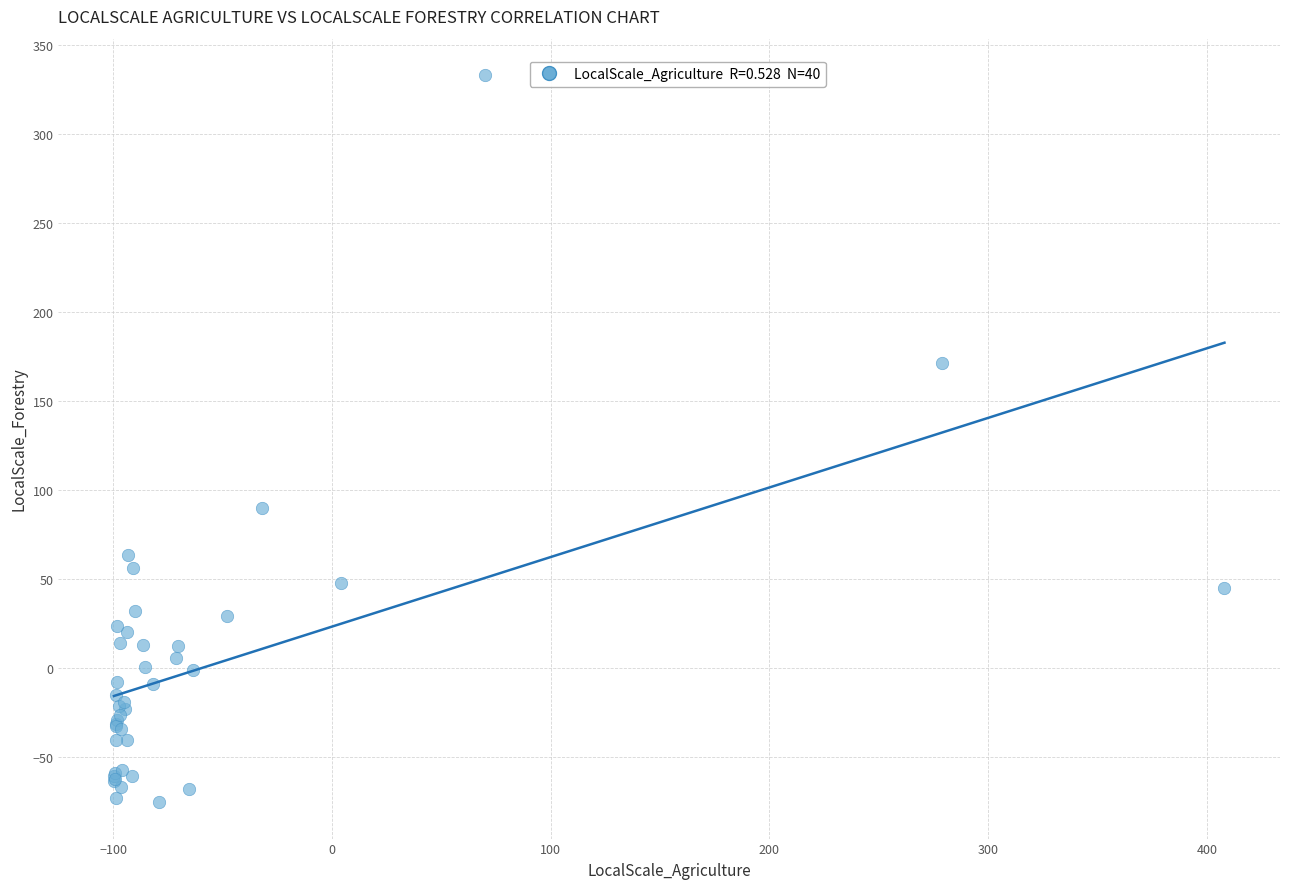

What Y value in the scatter plot is closest to 128?

90.0